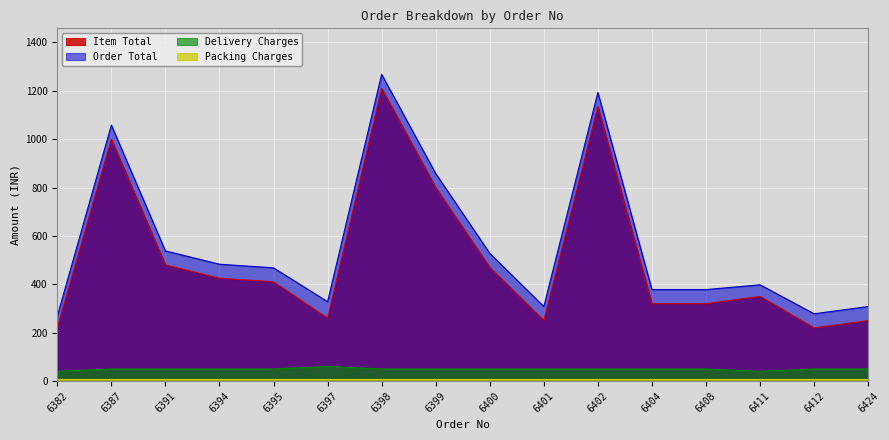

Is it true that Item Total equals 480 at 6391?

True